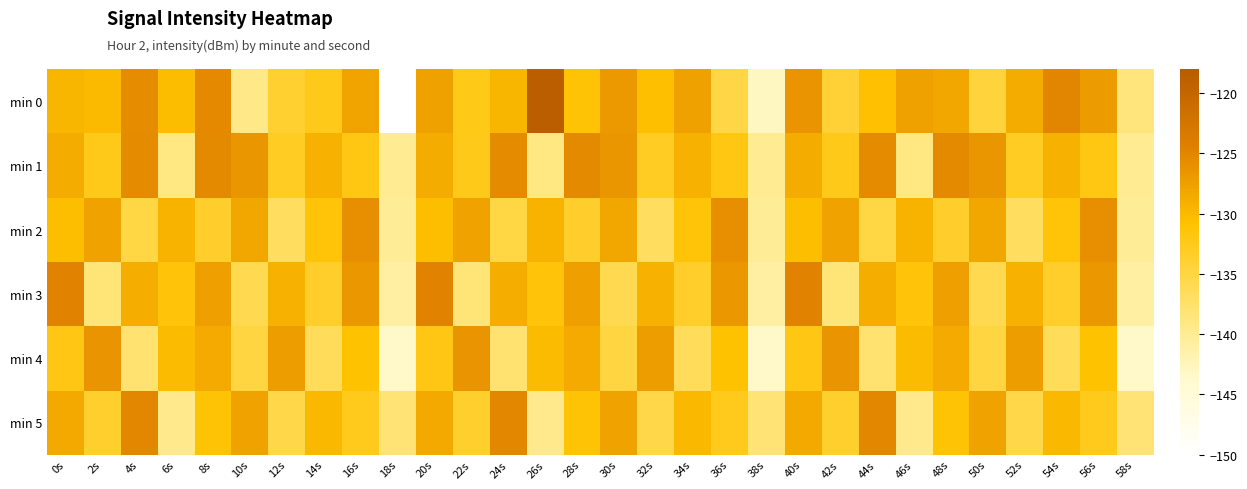

Which category has the highest value across all series?

26s